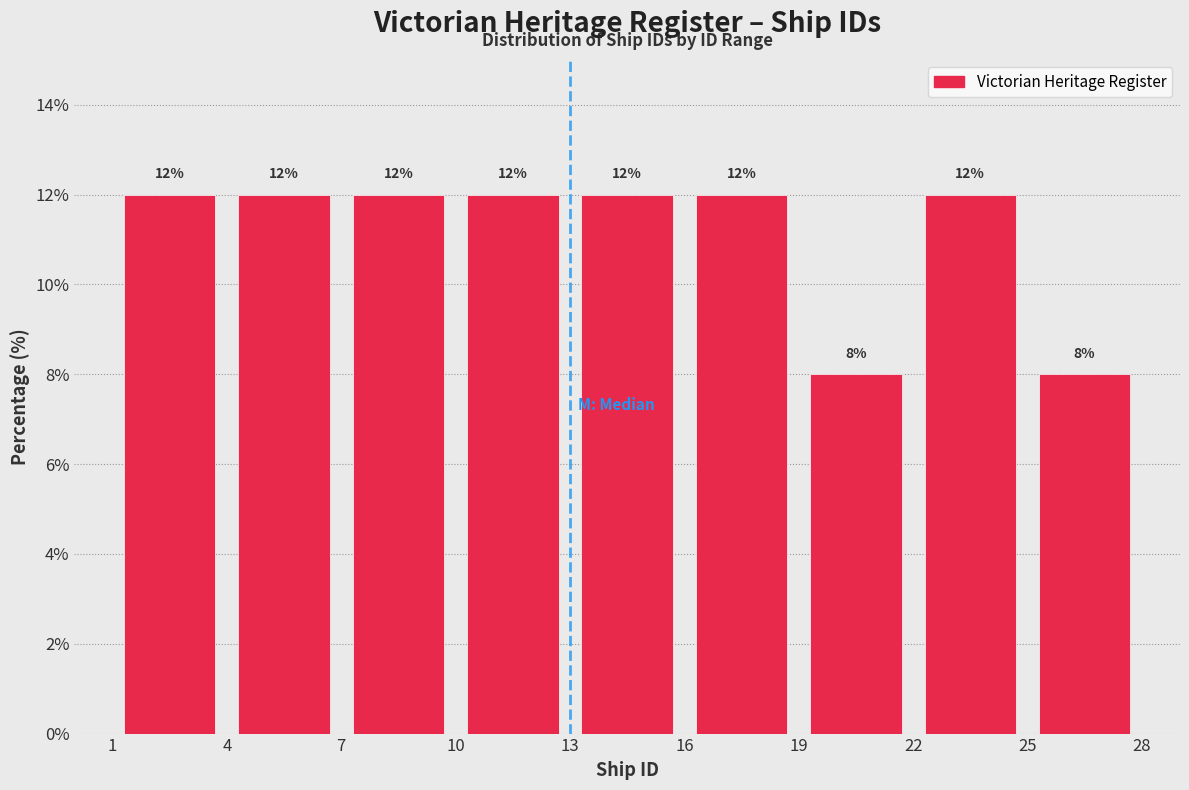

Reading left to right, list every bar in this chart as the range it spans on the x-axis followed by its height.

1 to 4: 12
4 to 7: 12
7 to 10: 12
10 to 13: 12
13 to 16: 12
16 to 19: 12
19 to 22: 8
22 to 25: 12
25 to 28: 8